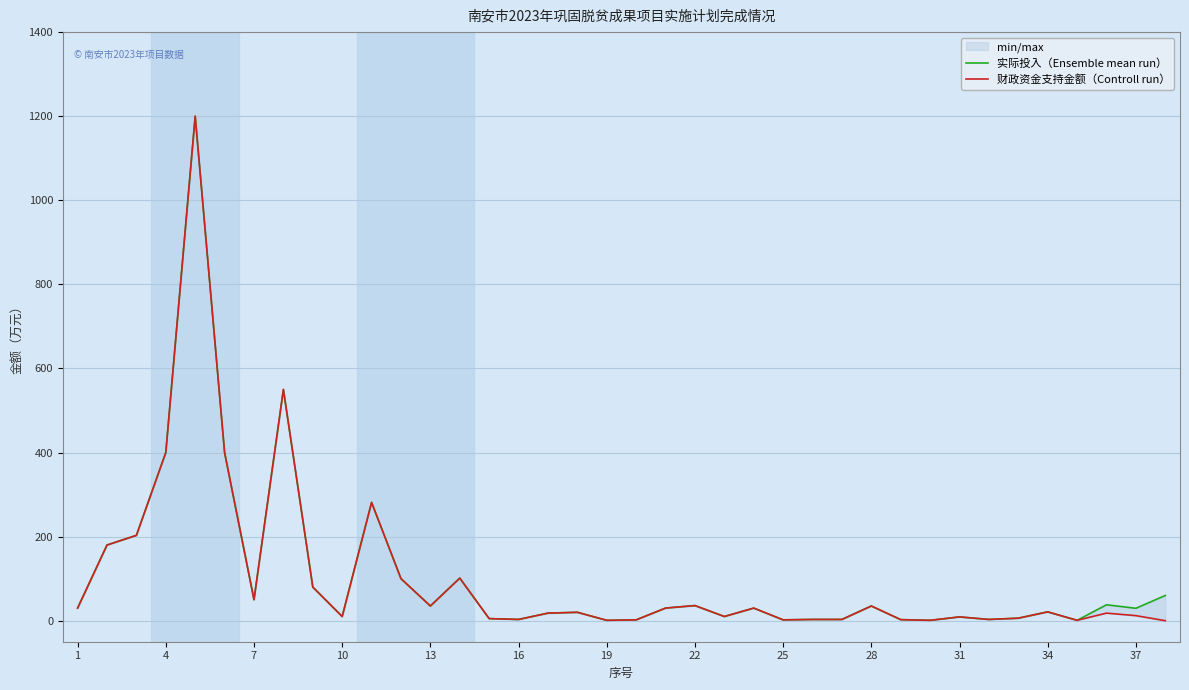

How many lines are shown in the chart?

2